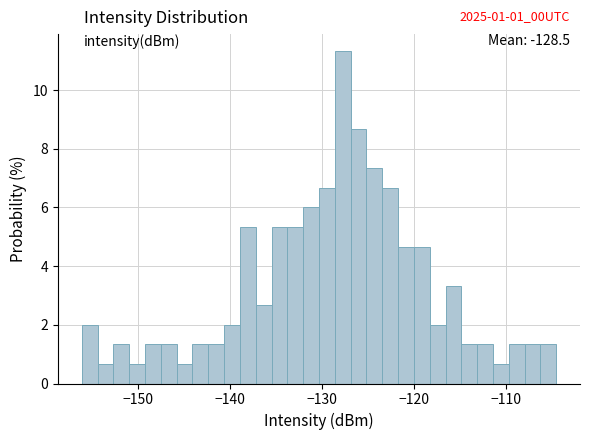

Around what value on the x-axis is the tallest bar? Give the approximate position of its centre, as read against the axis.

-128